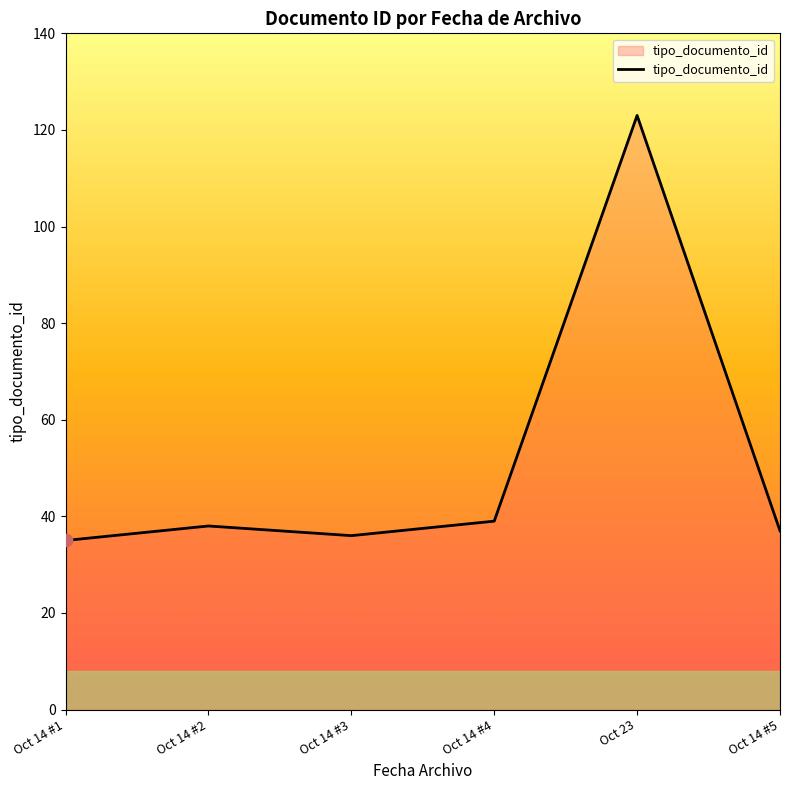

What is the change in value from Oct 14 #1 to Oct 14 #4?

+4